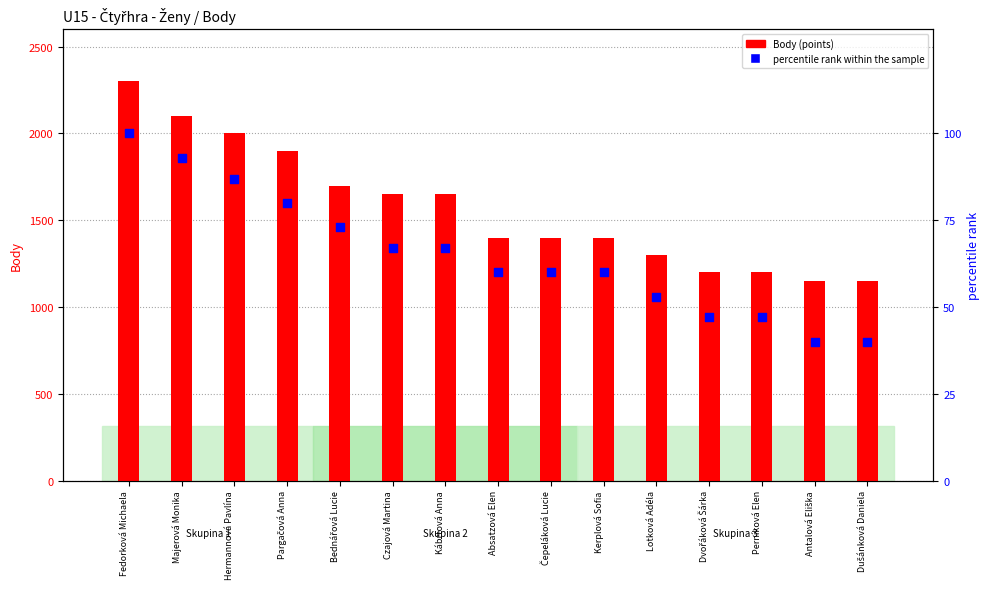

What is the total value across all series at Čepeláková Lucie?

1460